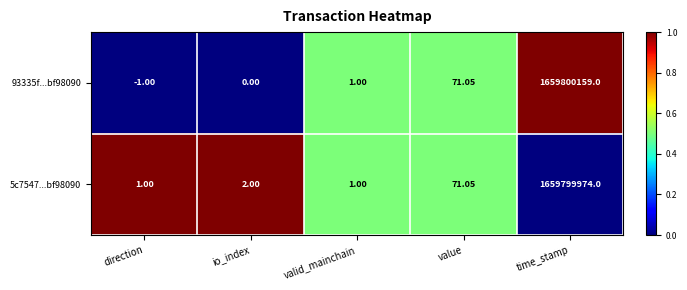

Which label corresponds to the smallest value in the chart?

direction